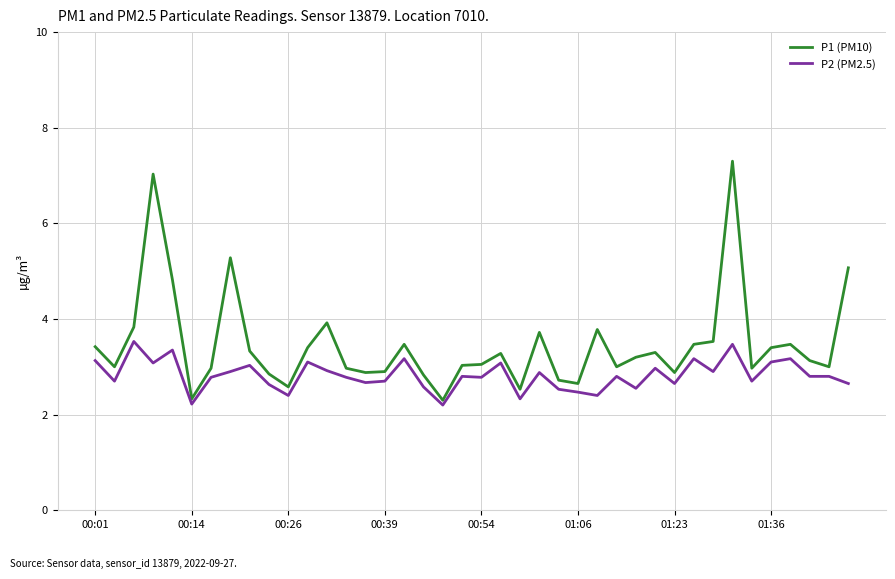

Does the chart have visible grid lines?

Yes